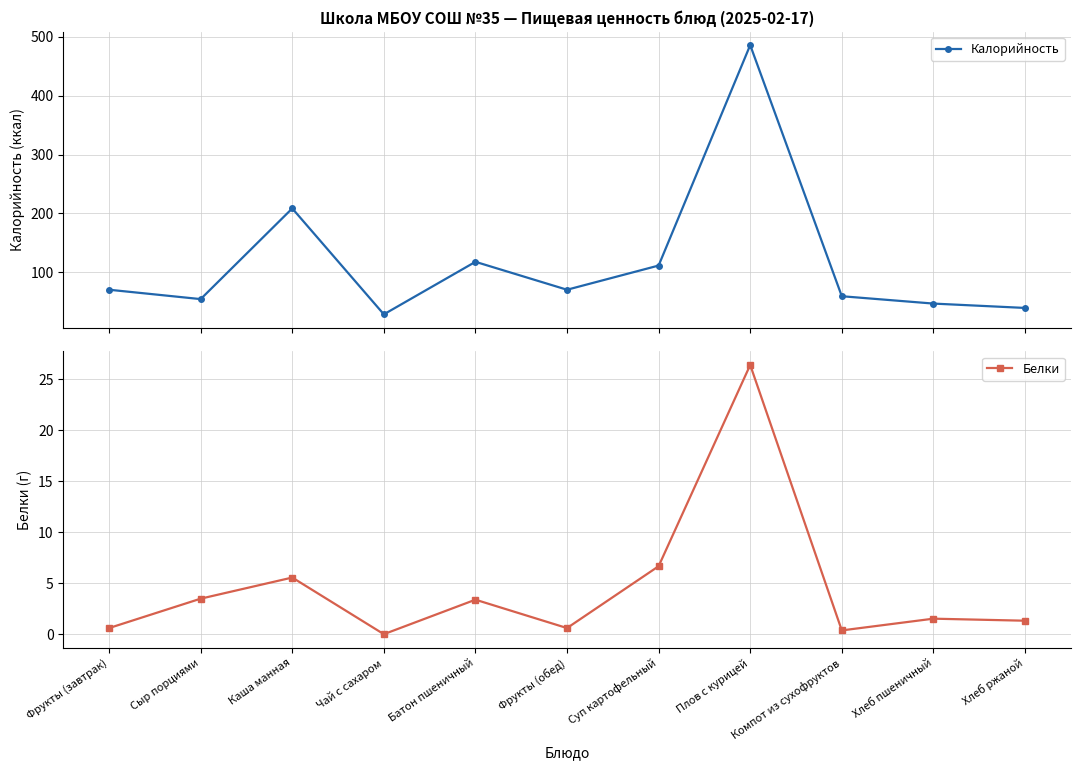

What is the maximum value shown in the chart?

485.8